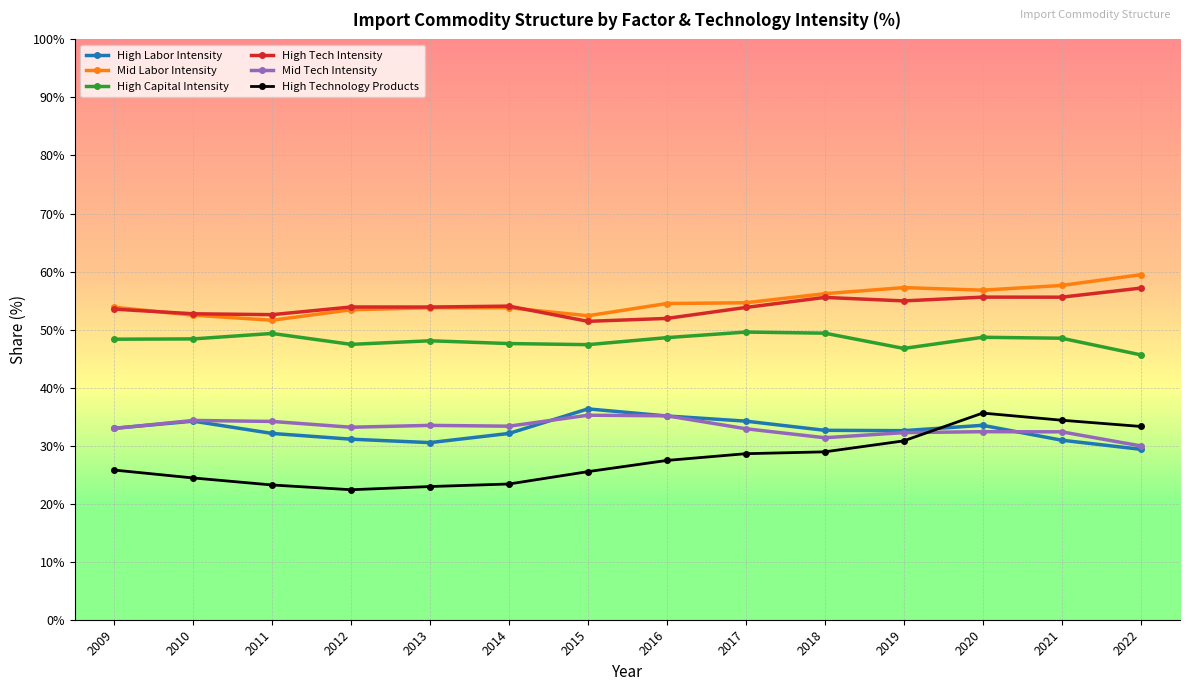

What are all the series names shown in the legend?

High Labor Intensity, Mid Labor Intensity, High Capital Intensity, High Tech Intensity, Mid Tech Intensity, High Technology Products